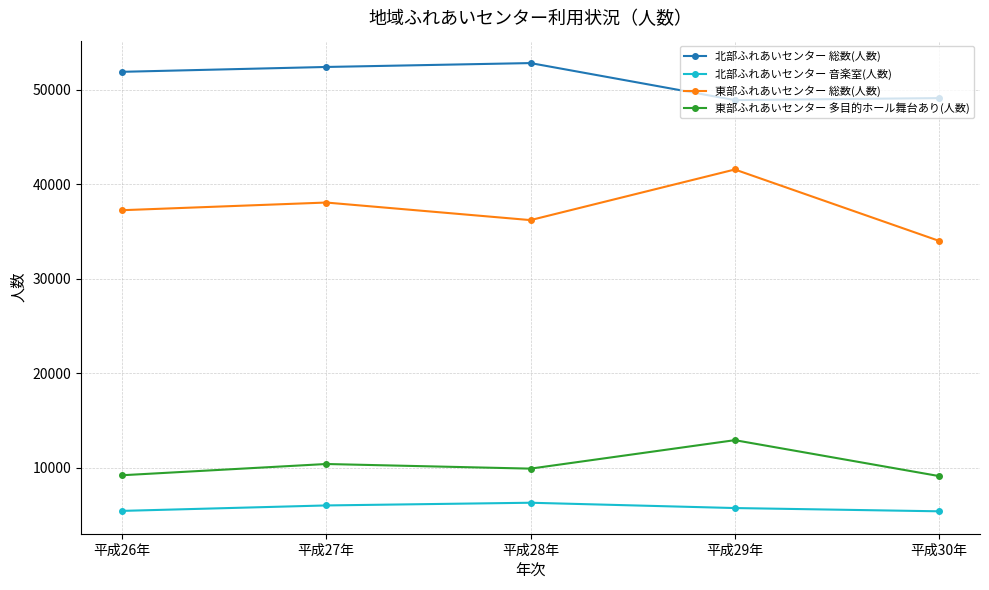

What is the value of the 東部ふれあいセンター 多目的ホール舞台あり(人数) point at the 5th from the left?

9098